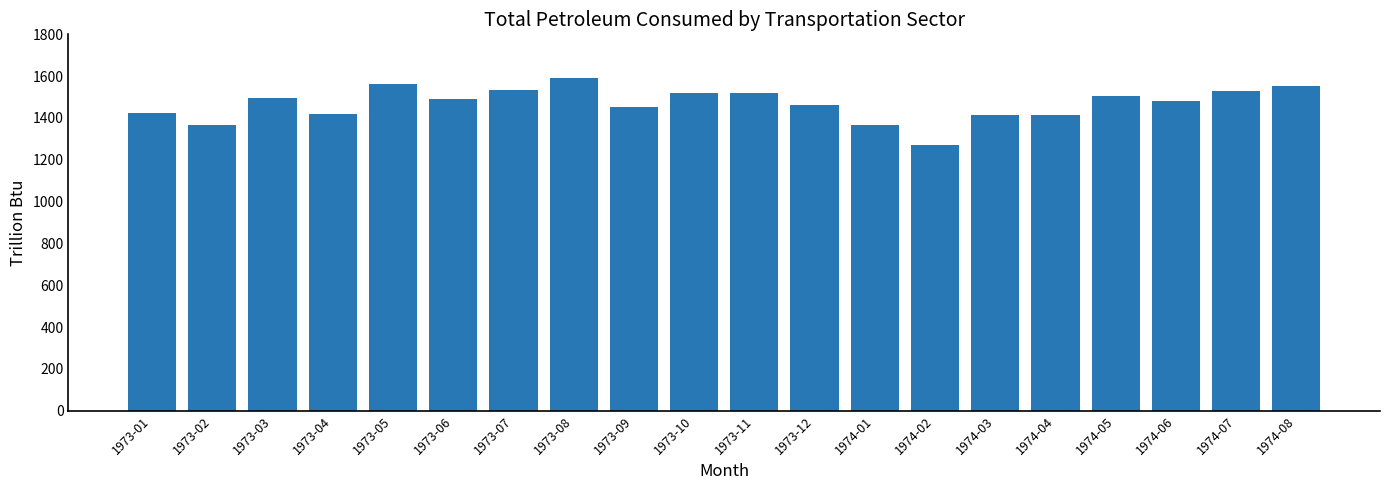

The value at 1973-06 is 958.2. True or false?

False